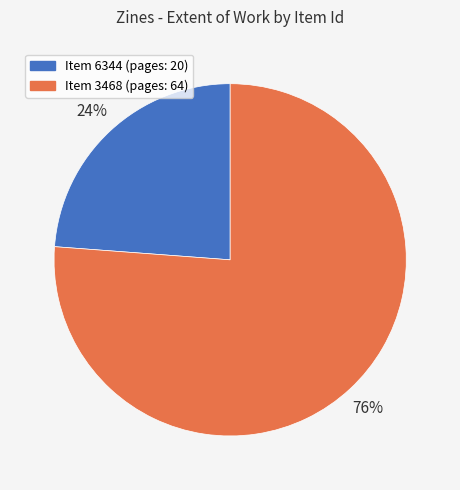

Is there a majority slice in this chart?

Yes